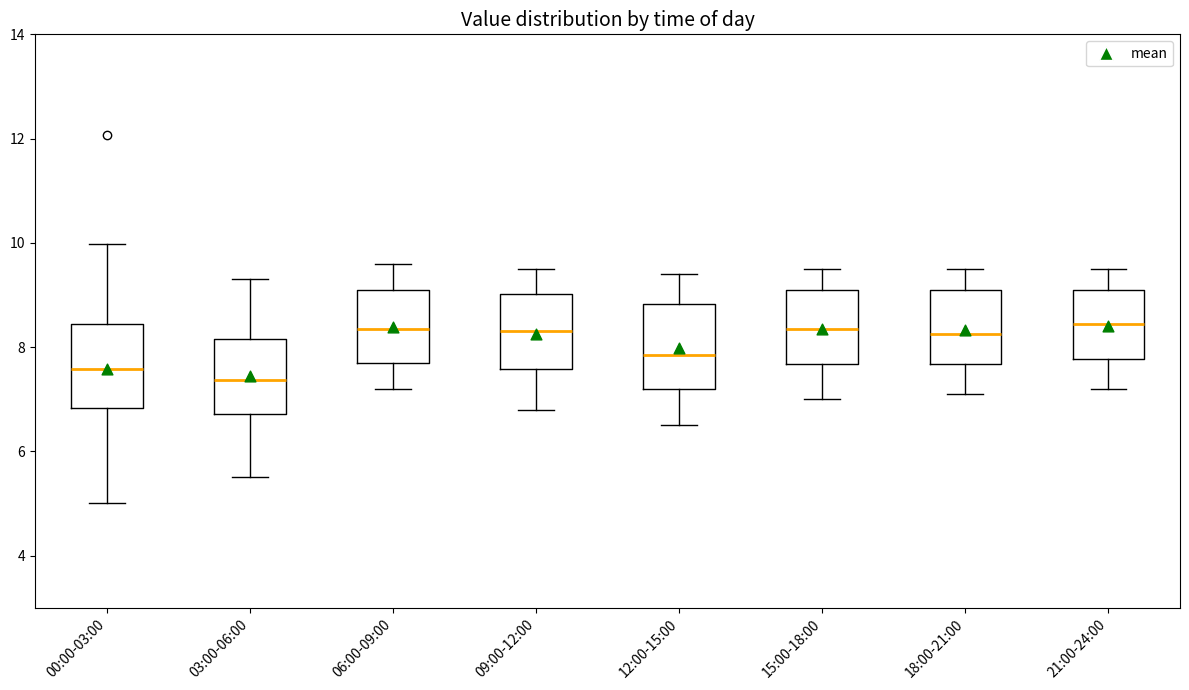

Reading left to right, transcribe this box plot: for each box, give where its median line is, the range the box spans, and where its two whiskers end, as read against the y-axis. The values are not printed on the chart, so give them approximately, as read against the axis.

00:00-03:00: median 7.6, box 6.8 to 8.4, whiskers 5.0 to 10.0
03:00-06:00: median 7.4, box 6.8 to 8.2, whiskers 5.6 to 9.4
06:00-09:00: median 8.4, box 7.8 to 9.2, whiskers 7.2 to 9.6
09:00-12:00: median 8.4, box 7.6 to 9.0, whiskers 6.8 to 9.6
12:00-15:00: median 7.8, box 7.2 to 8.8, whiskers 6.6 to 9.4
15:00-18:00: median 8.4, box 7.6 to 9.2, whiskers 7.0 to 9.6
18:00-21:00: median 8.2, box 7.6 to 9.2, whiskers 7.2 to 9.6
21:00-24:00: median 8.4, box 7.8 to 9.2, whiskers 7.2 to 9.6